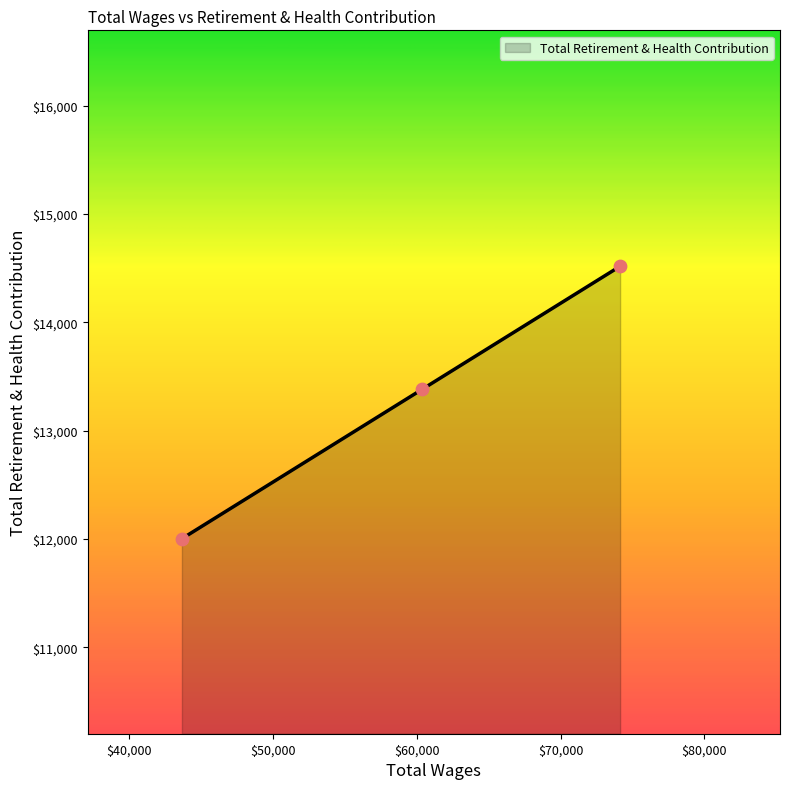

What is the minimum value shown in the chart?

12002